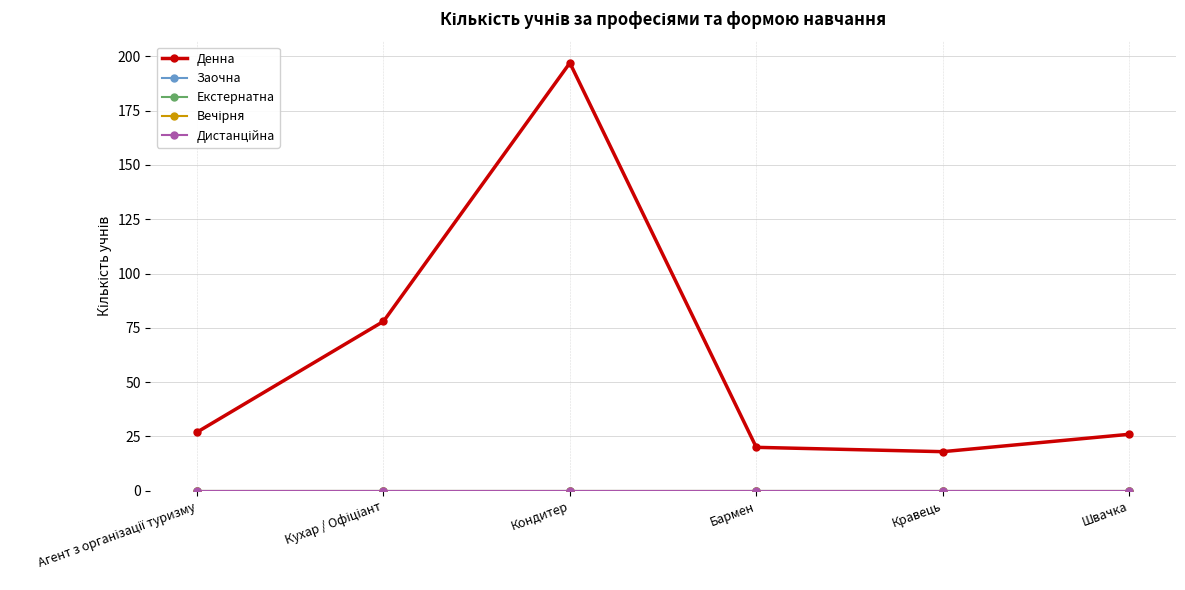

What value does the Денна series have at Кравець, to the nearest 10?

20